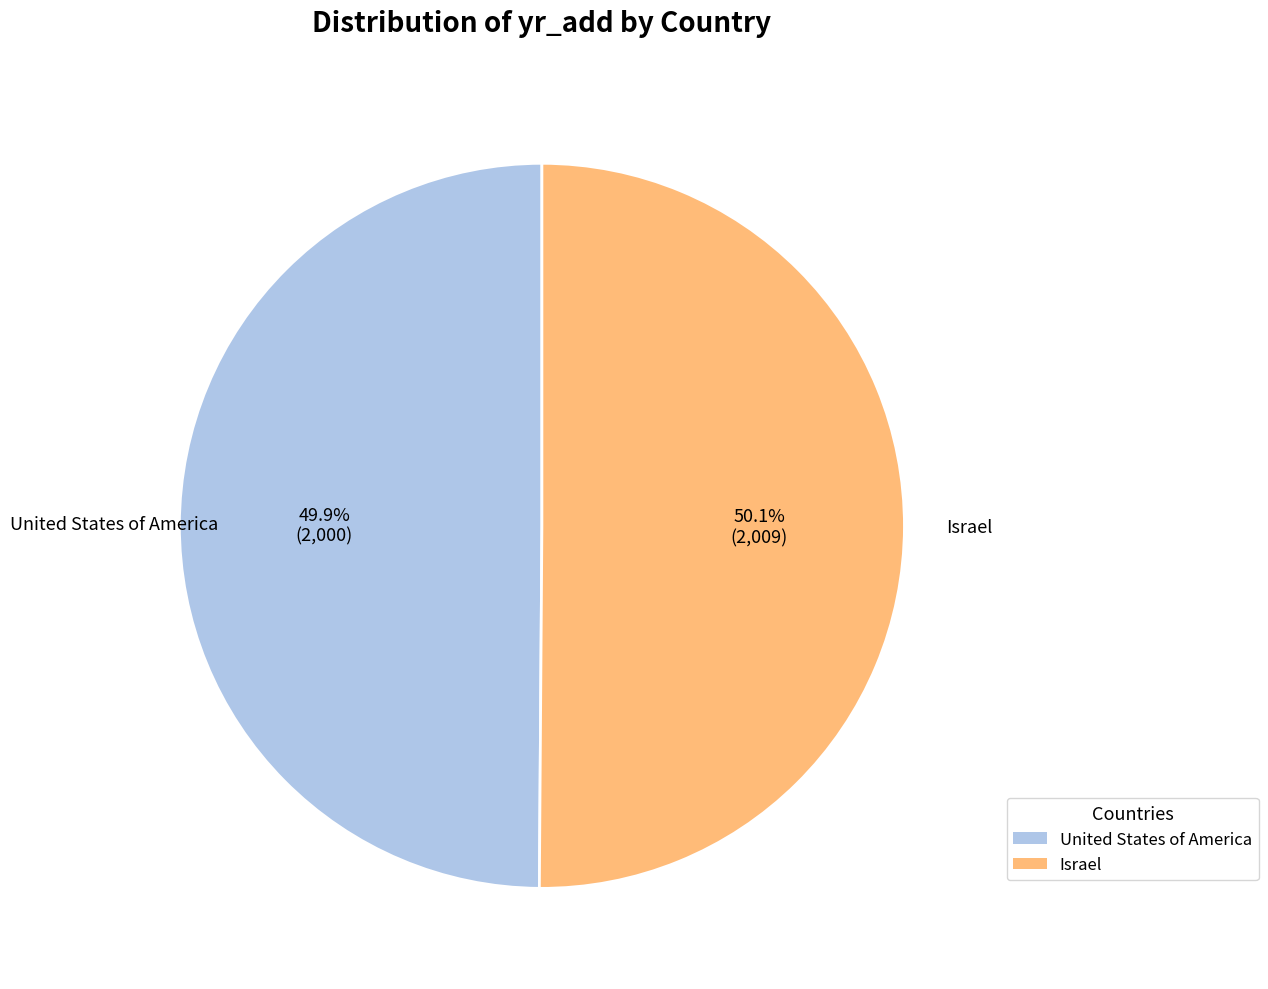

To the nearest percent, what percentage of the pie is Israel?

50%